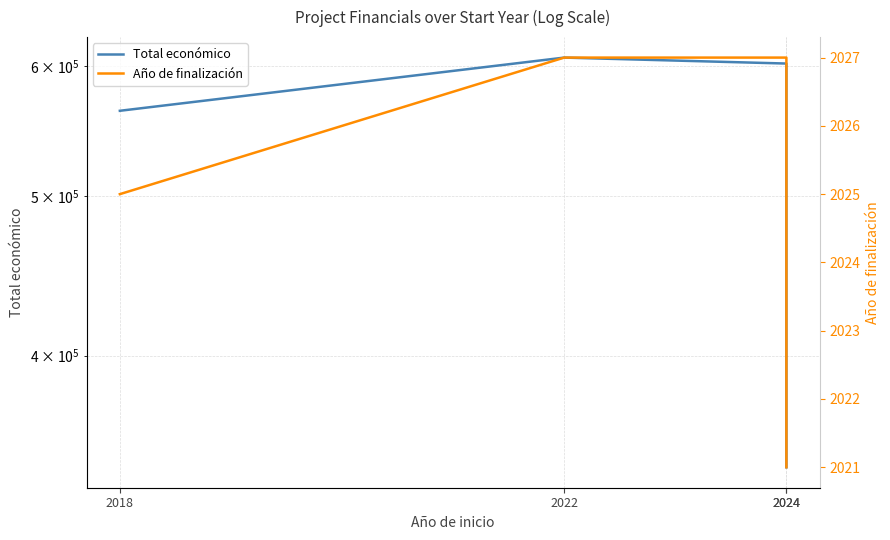

List the labels in order of Total económico value, largest first.

2022, 2024, 2018, 2024